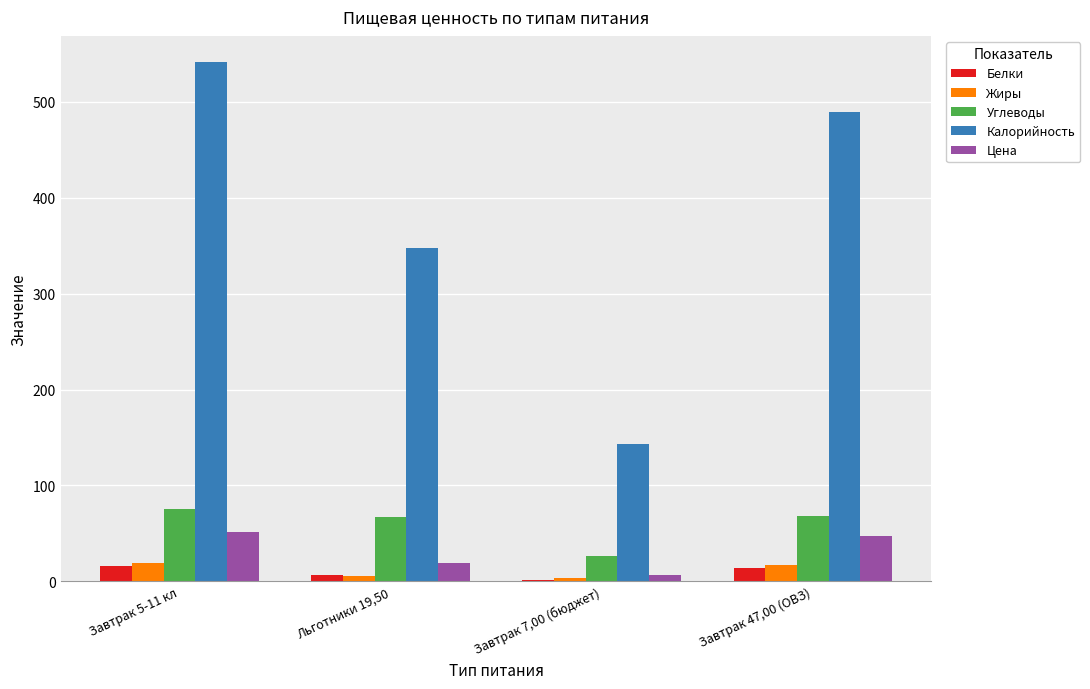

Is the value of Жиры at Льготники 19,50 greater than the value of Углеводы at Льготники 19,50?

No